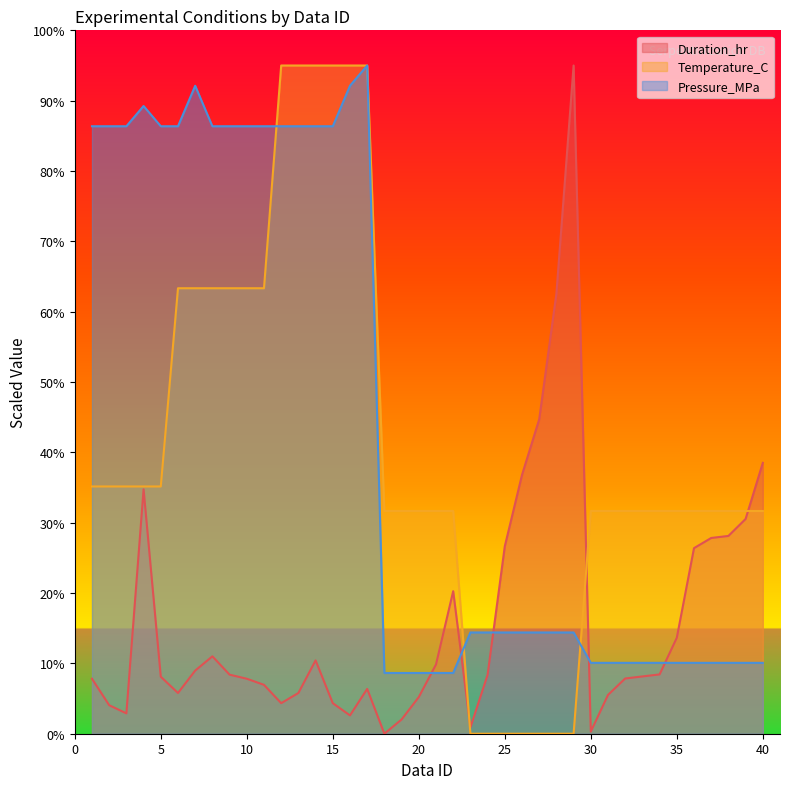

What are all the series names shown in the legend?

Duration_hr, Temperature_C, Pressure_MPa